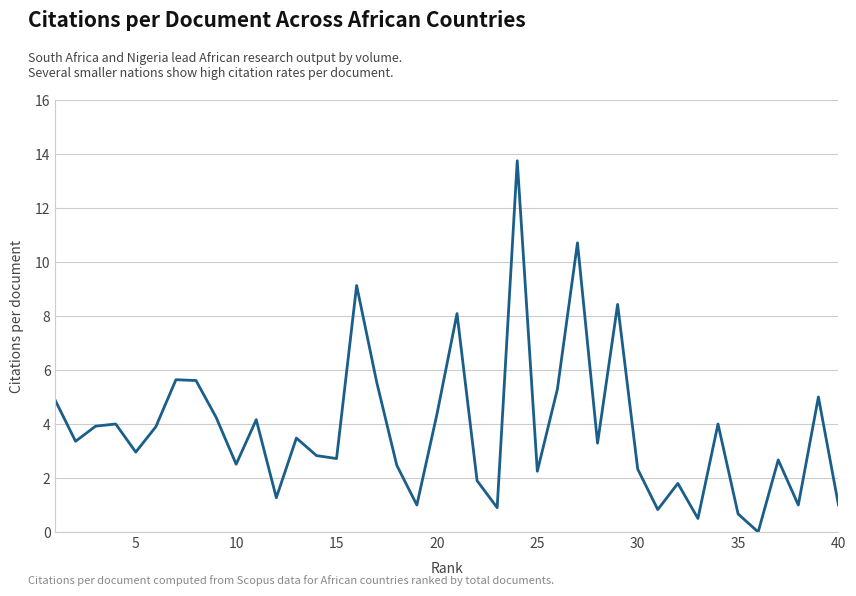

What is the maximum value shown in the chart?

13.8